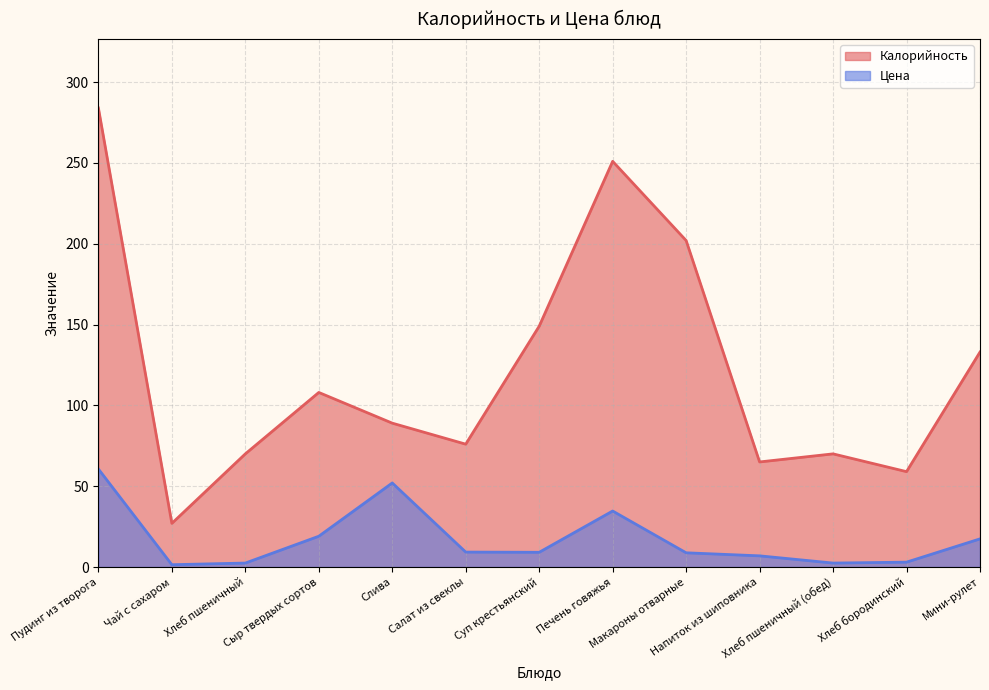

Does the chart have visible grid lines?

Yes